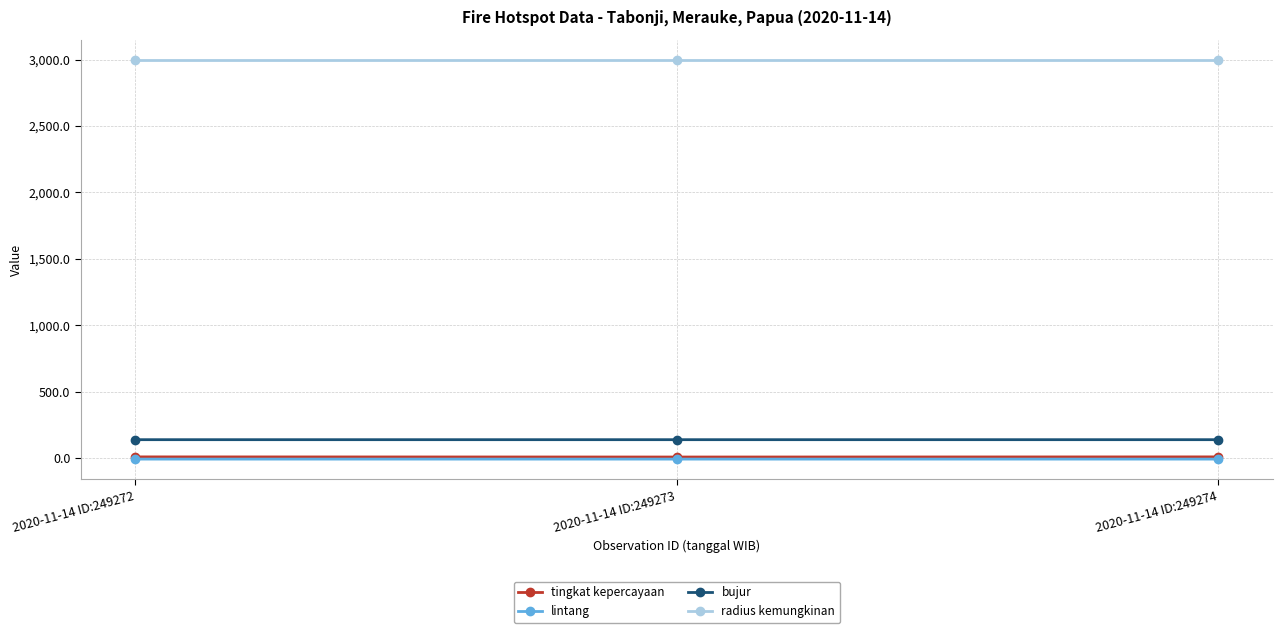

What is the total value across all series at 2020-11-14 ID:249274?

3140.0